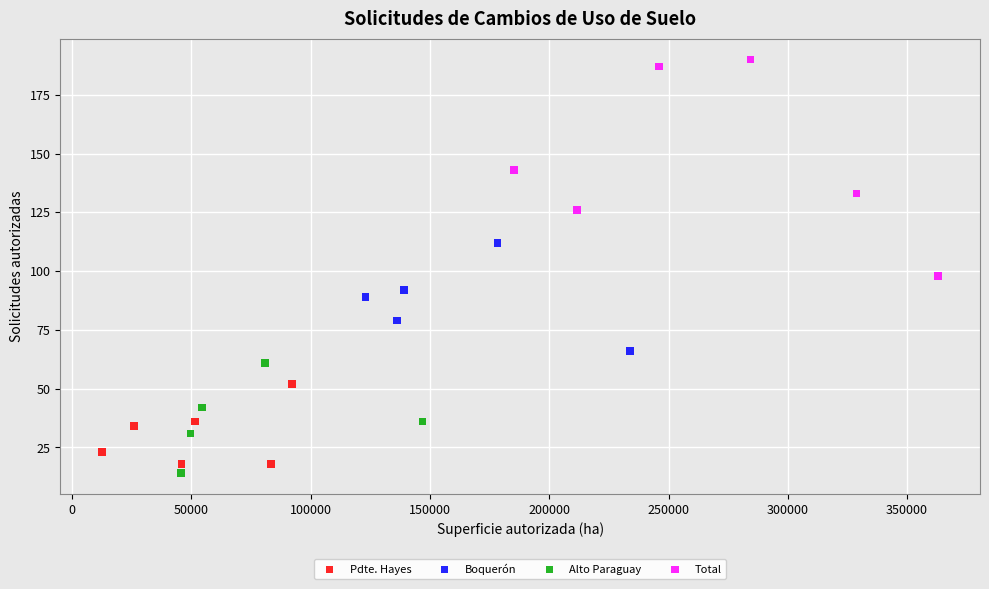

Which series has the largest Y range (max minus min)?

Total